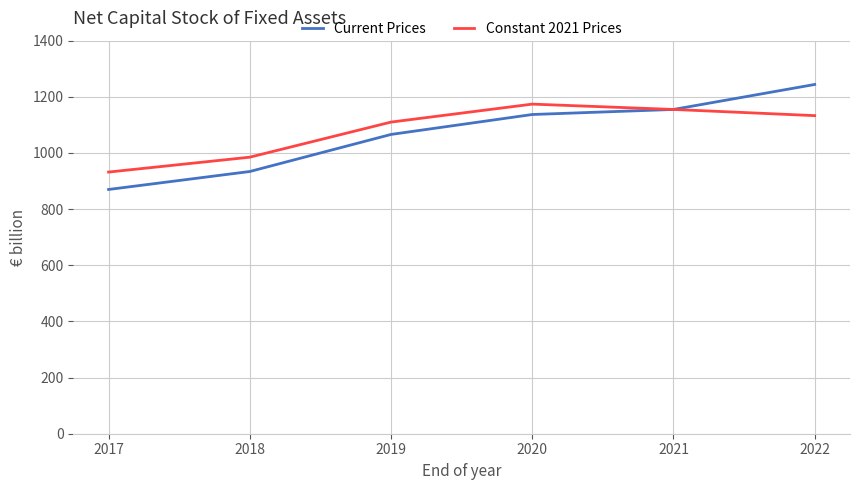

Which series has the largest range (max minus min)?

Current Prices